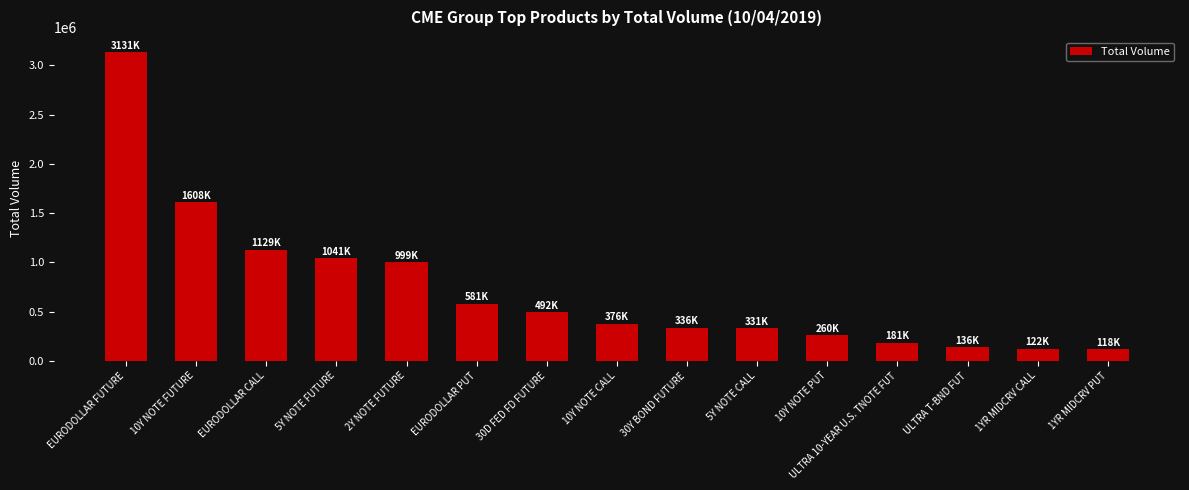

At which label is the value closest to 1625155?

10Y NOTE FUTURE